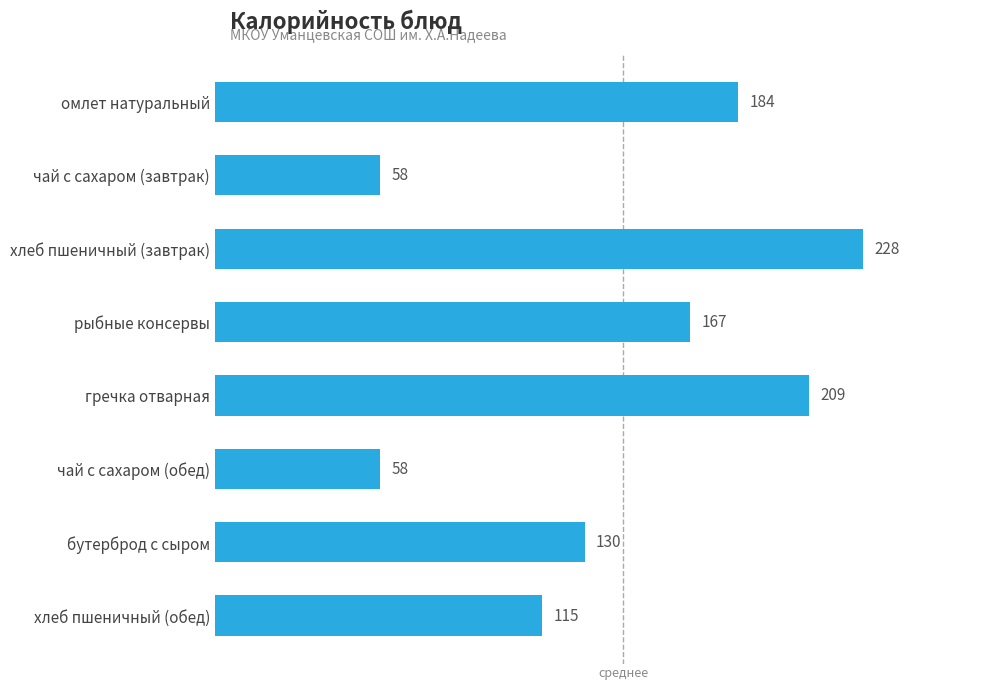

Where is the data nearest to the value 143?

бутерброд с сыром